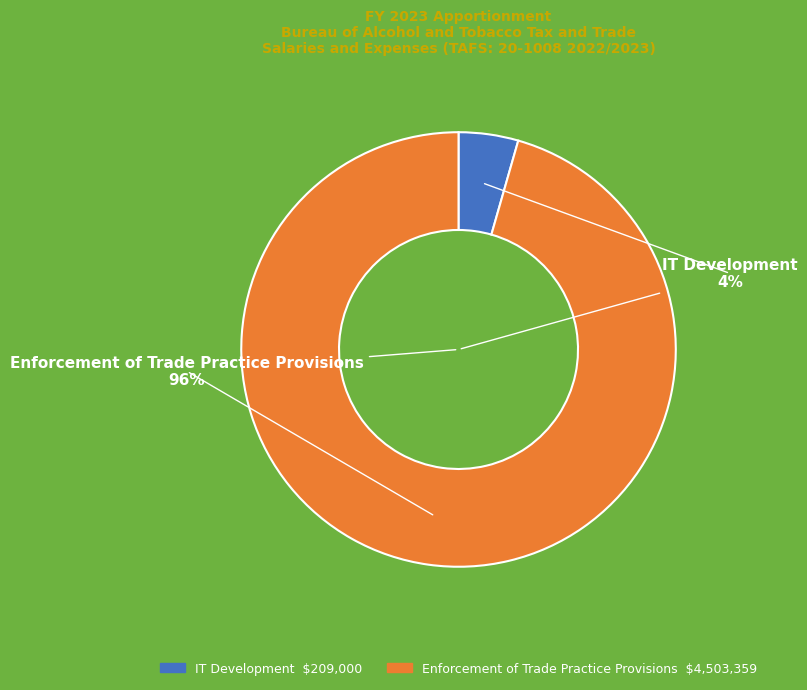

Is the sum of IT Development and Enforcement of Trade Practice Provisions greater than half?

Yes